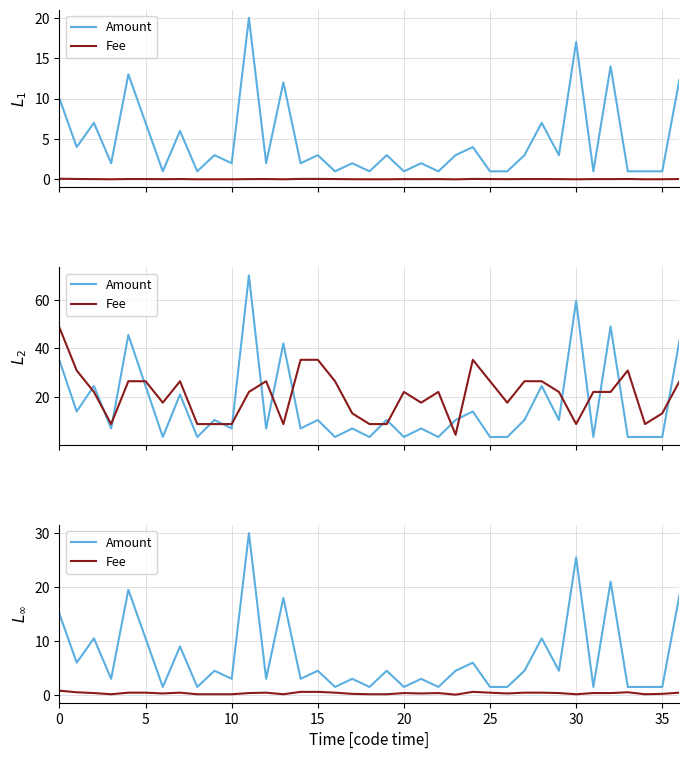

Rank the series at 25 from lowest to highest value.

Fee, Amount